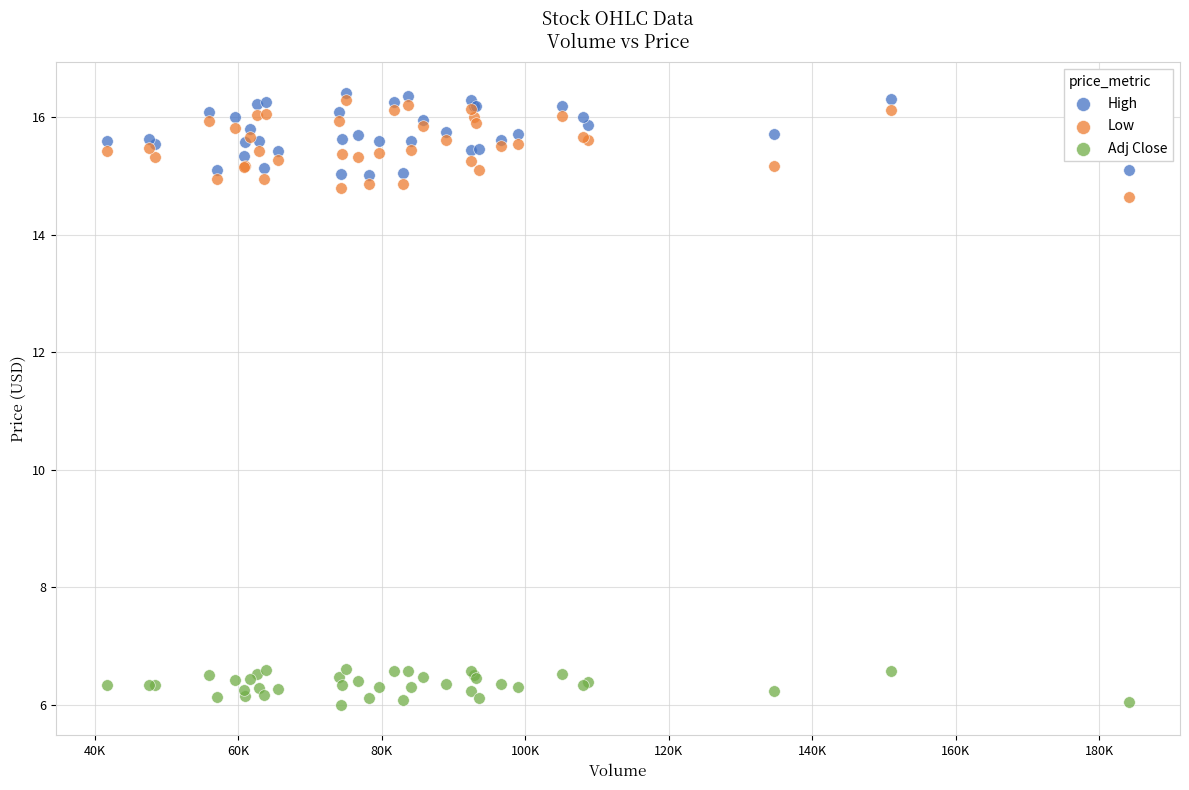

Which series reaches the maximum Y coordinate?

High